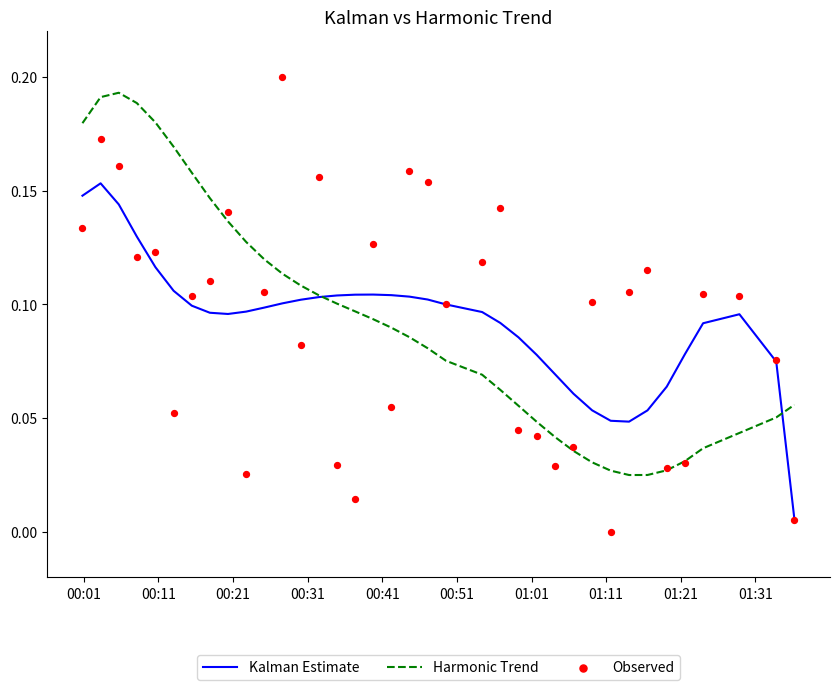

Which series contains the lowest Y value?

Observed